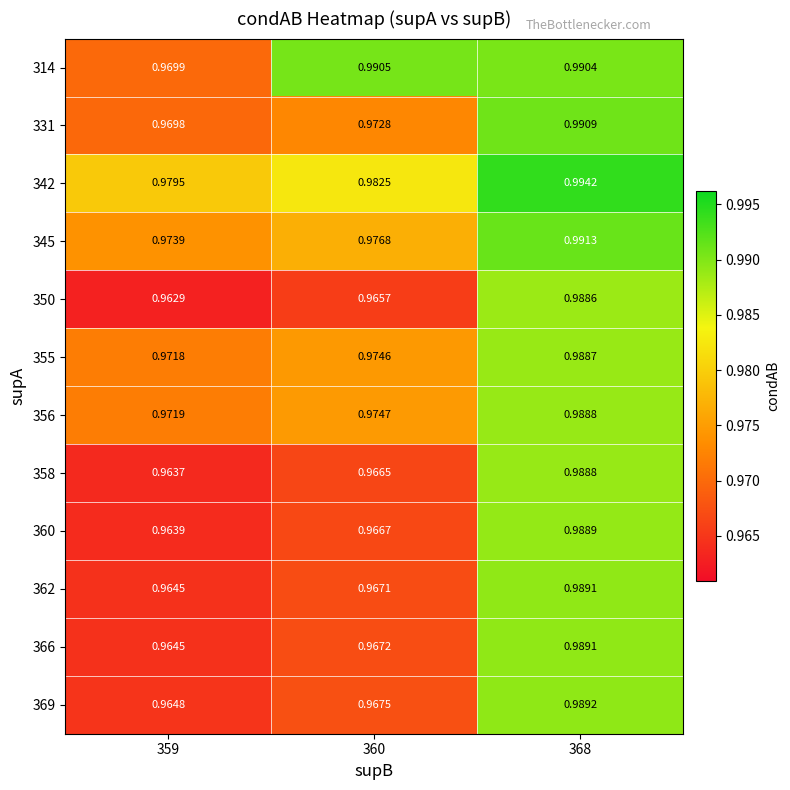

Is the value of 355 at 359 greater than the value of 356 at 368?

No